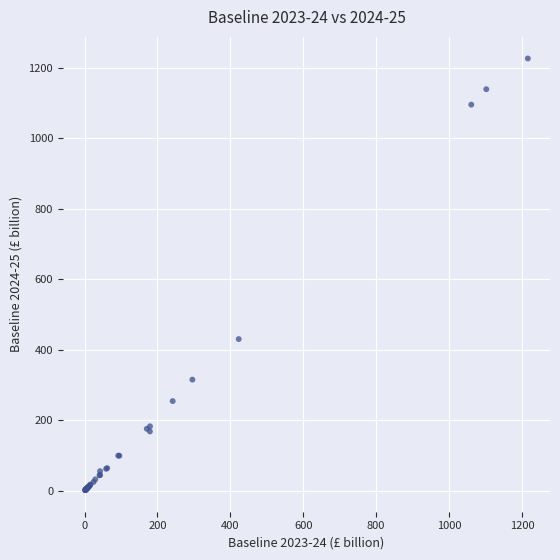

What Y value in the scatter plot is closest to 613?

430.2